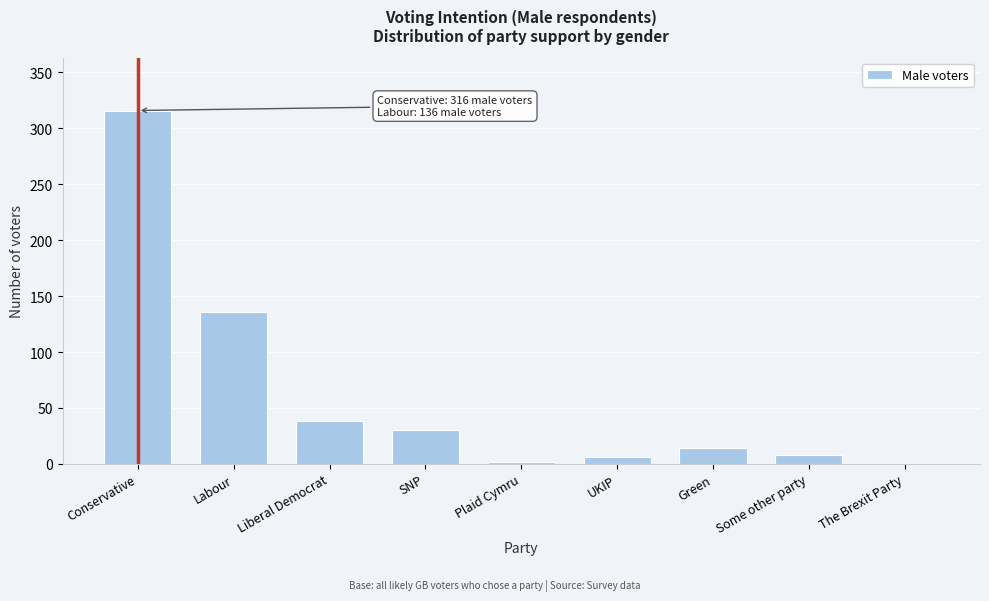

Reading right to left, extract all data points from this chart.

The Brexit Party=0	Some other party=8	Green=14	UKIP=6	Plaid Cymru=2	SNP=30	Liberal Democrat=38	Labour=136	Conservative=316